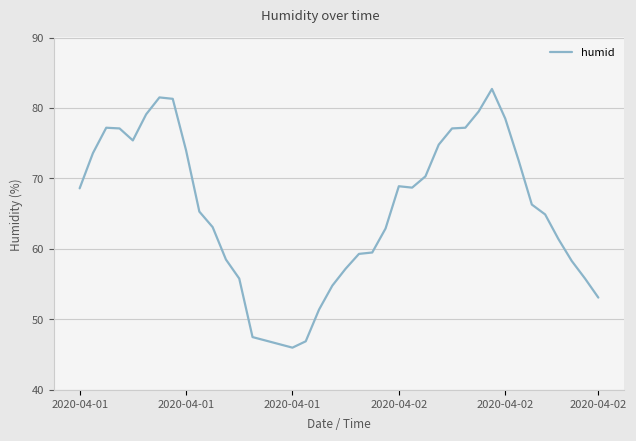

How many lines are shown in the chart?

1